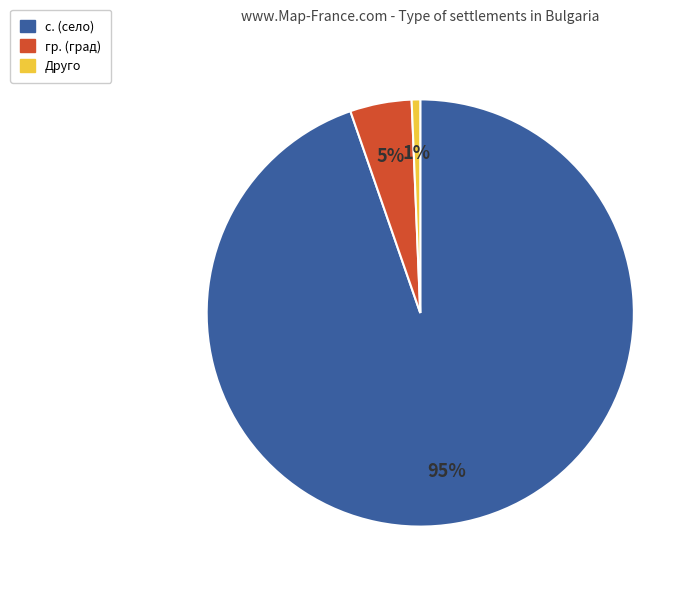

To the nearest percent, what is the combined percentage of Друго and с. (село)?

95%